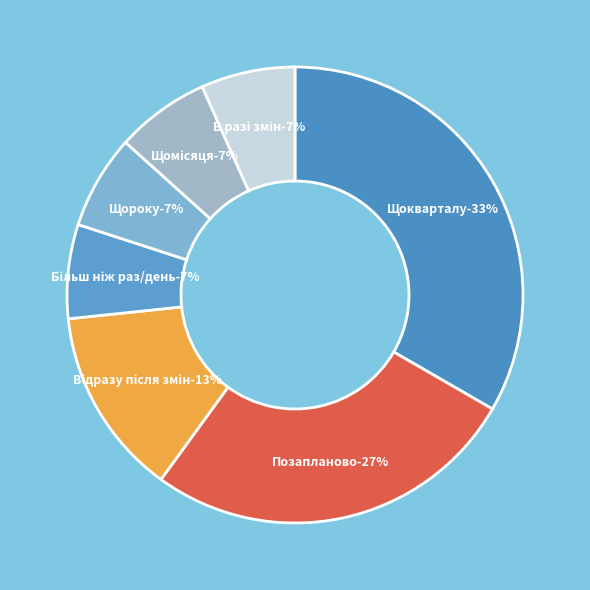

To the nearest percent, what portion does Більш як один раз
на день represent?

7%